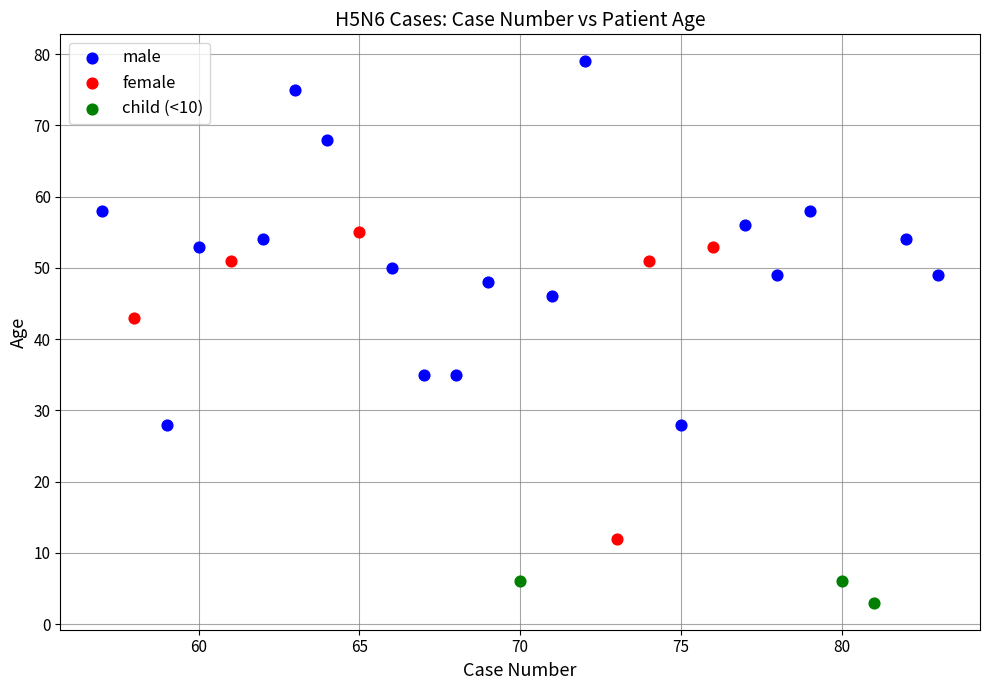

Which series contains the highest Y value?

male